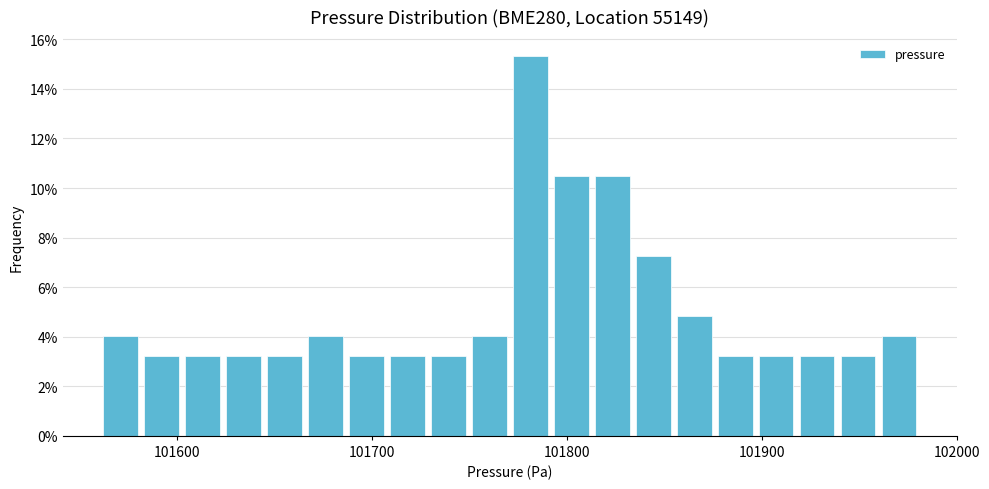

Read against the x-axis, roughly where is the centre of the tallest bar?

101780